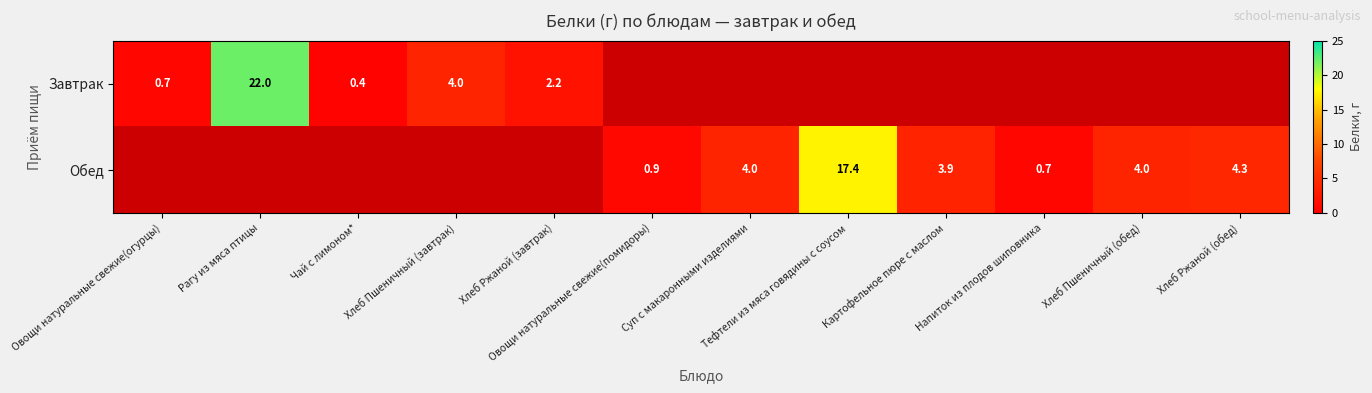

What is the sum of the Завтрак values at Хлеб Пшеничный (завтрак) and Хлеб Ржаной (завтрак)?

6.2